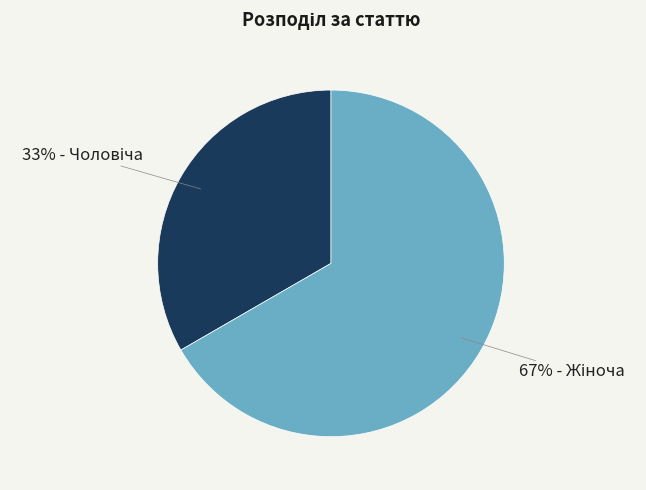

Is there a majority slice in this chart?

Yes